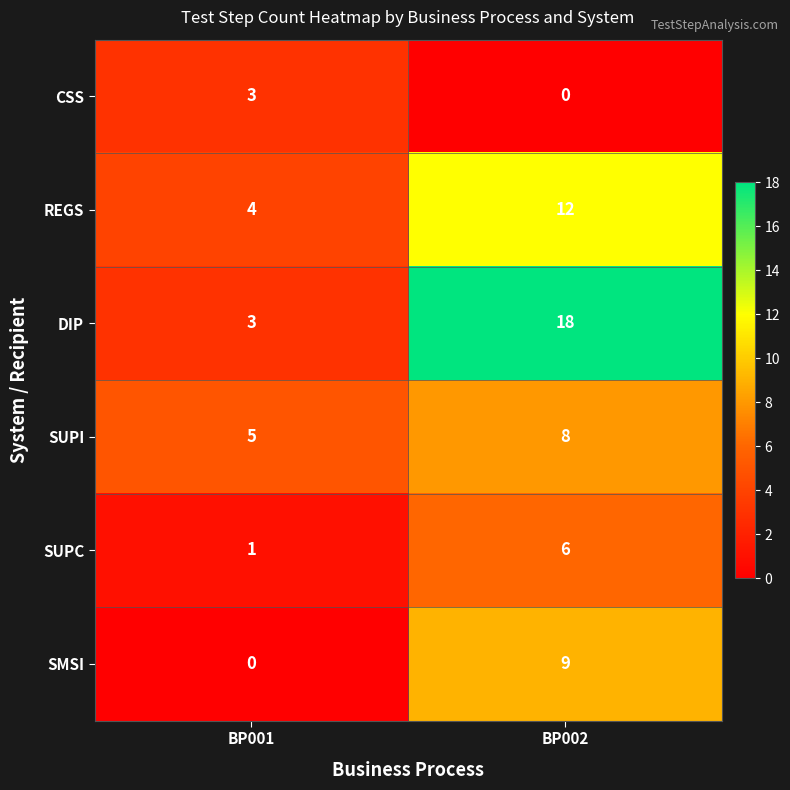

Reading left to right, what are all the values shown in this chart?

CSS: BP001=3	BP002=0
REGS: BP001=4	BP002=12
DIP: BP001=3	BP002=18
SUPI: BP001=5	BP002=8
SUPC: BP001=1	BP002=6
SMSI: BP001=0	BP002=9